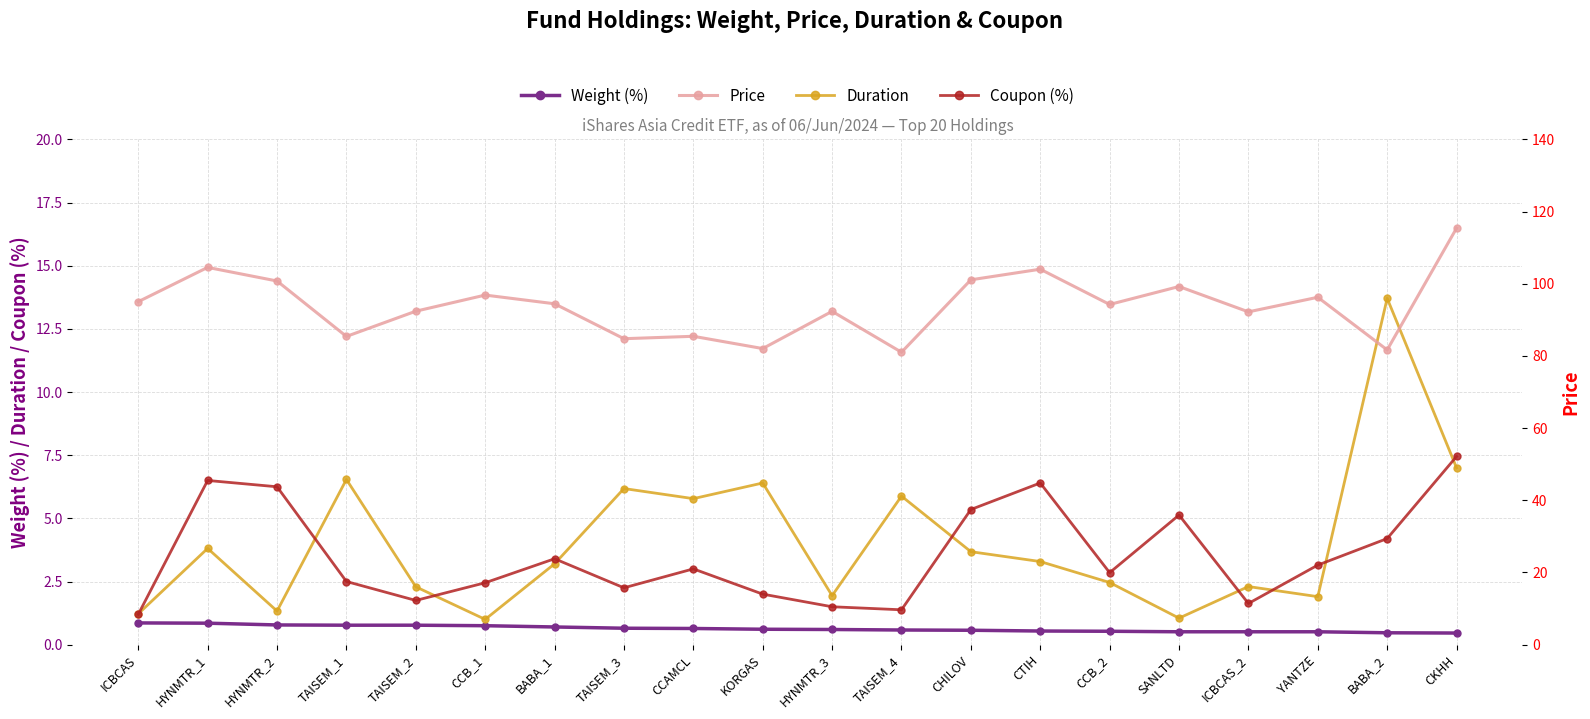

Where is Coupon (%) nearest to the value 4?

BABA_2